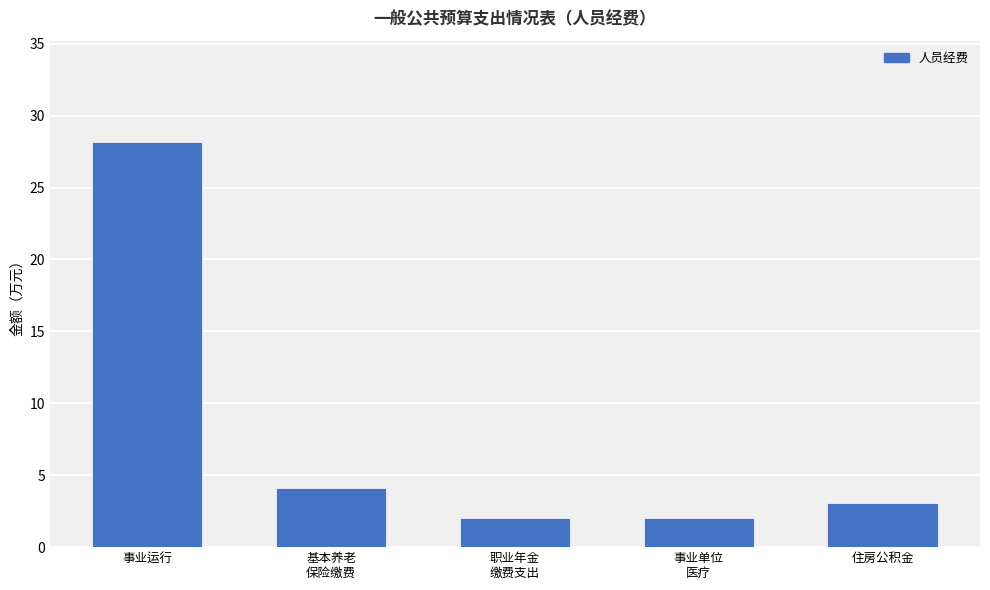

Is it true that the value at 住房公积金 is 3.1?

True